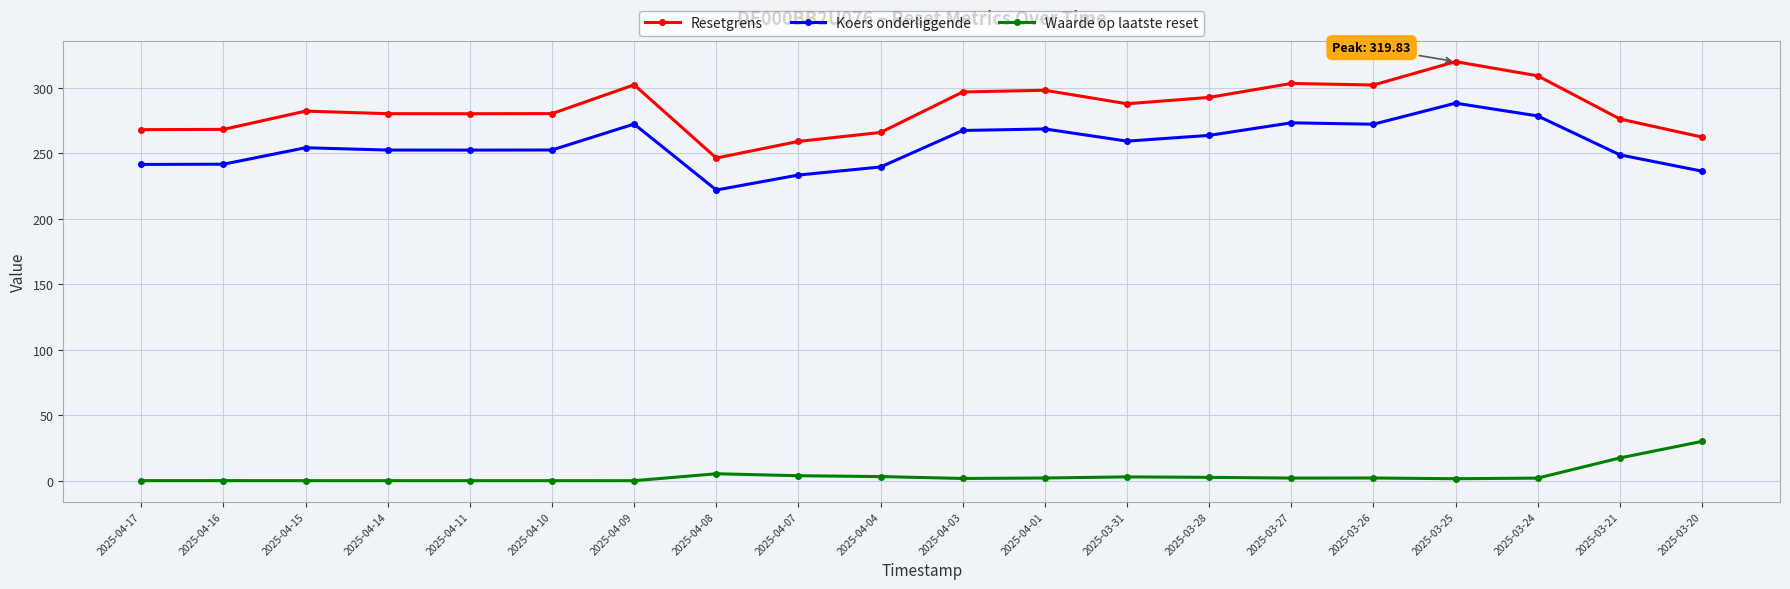

What is the difference between the maximum and minimum values in the Koers onderliggende series?

66.3